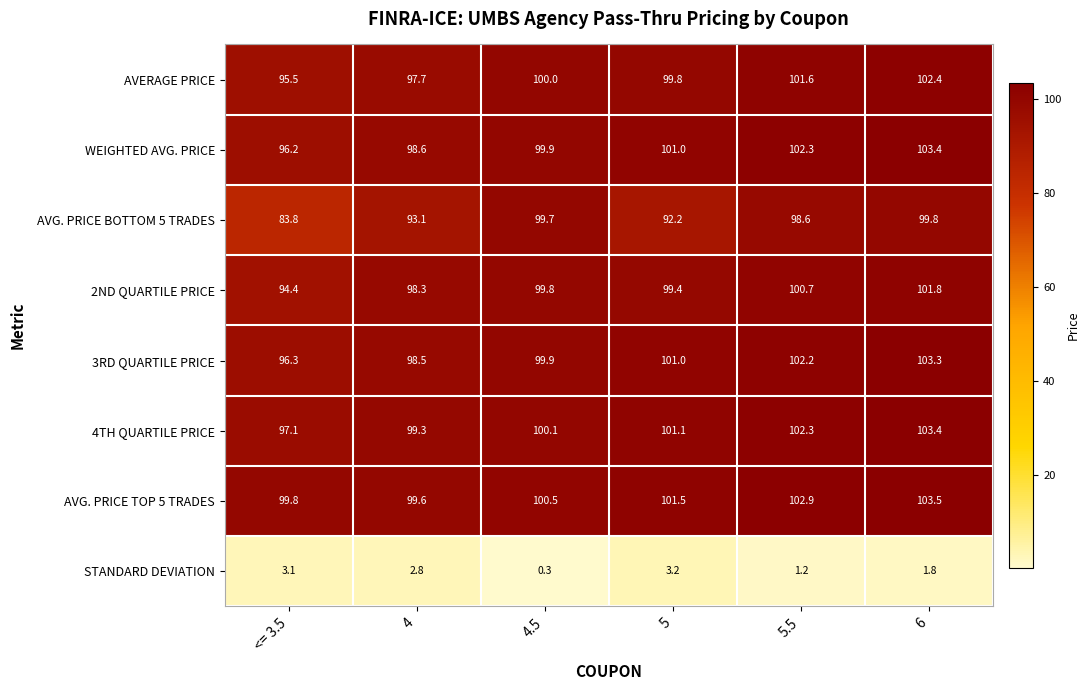

Which series changed the most between 4 and 4.5?

AVG. PRICE BOTTOM 5 TRADES